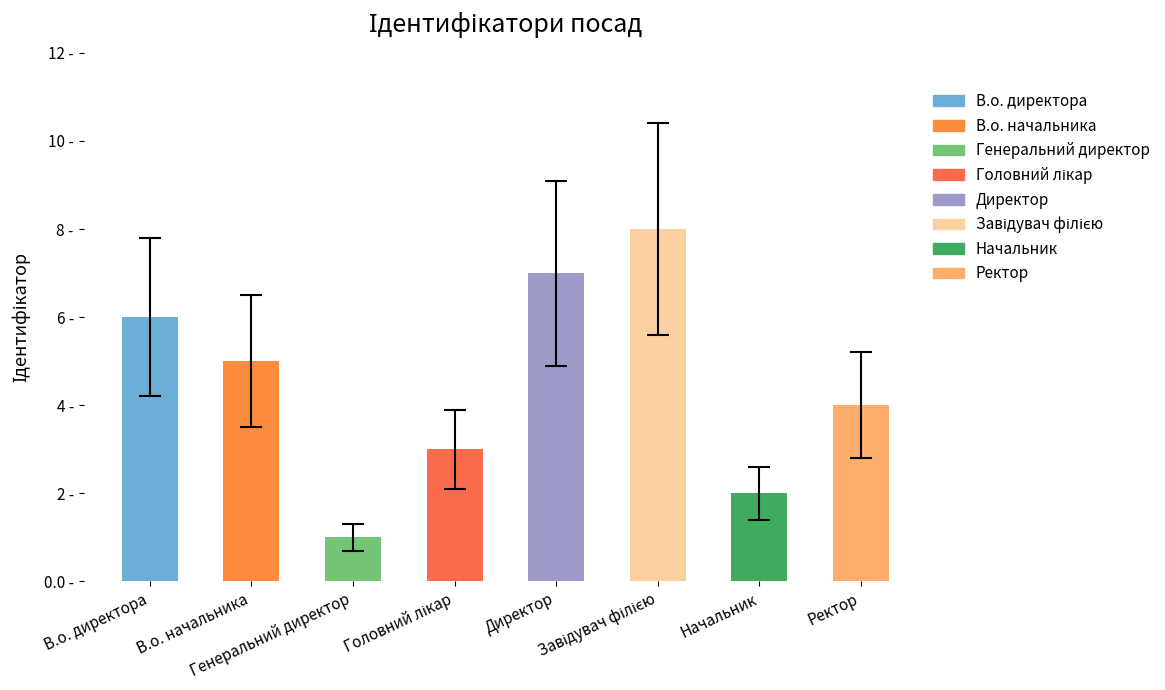

What is the value of the 3rd bar from the left?

1